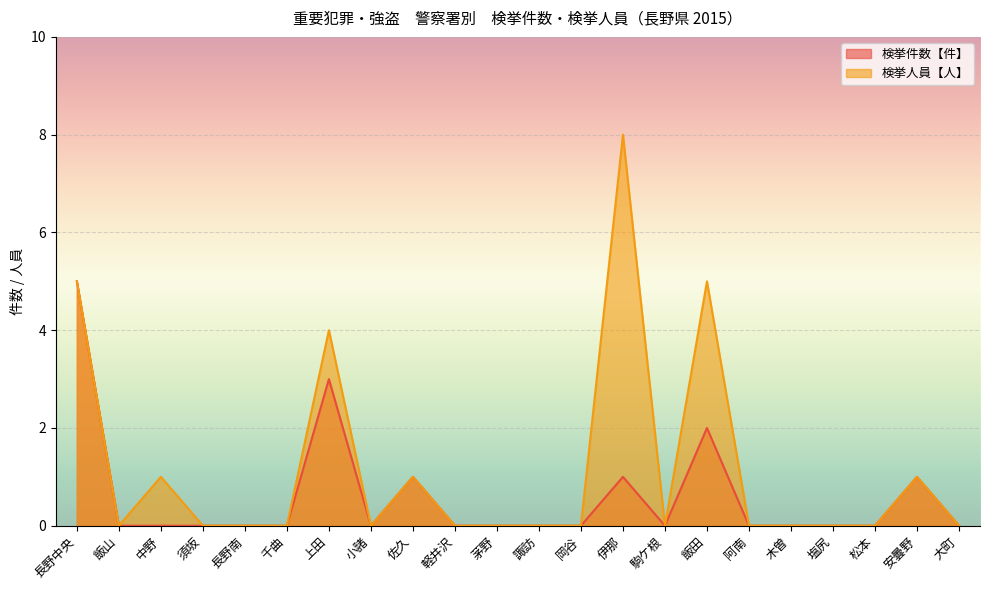

Where is the first local minimum for 検挙件数【件】?

小諸